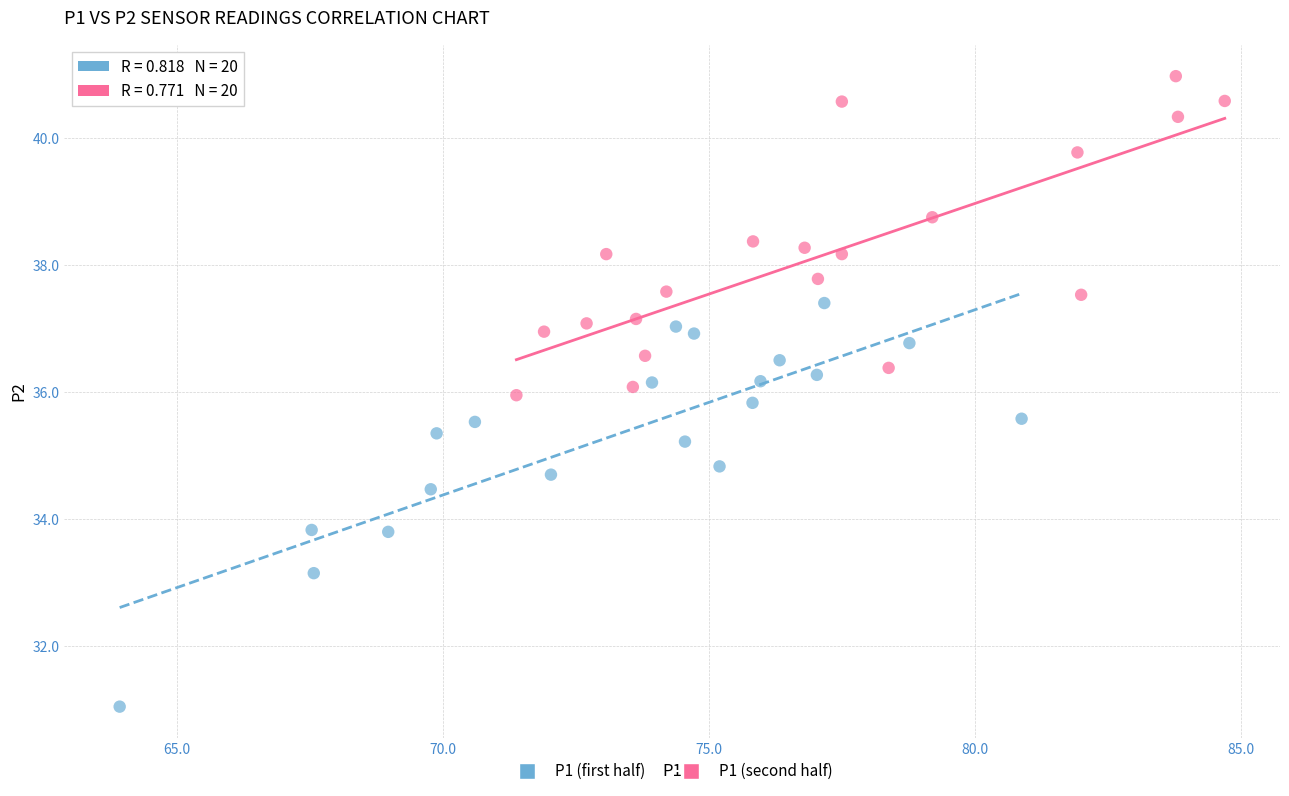

Which series contains the highest Y value?

P1 (second half)